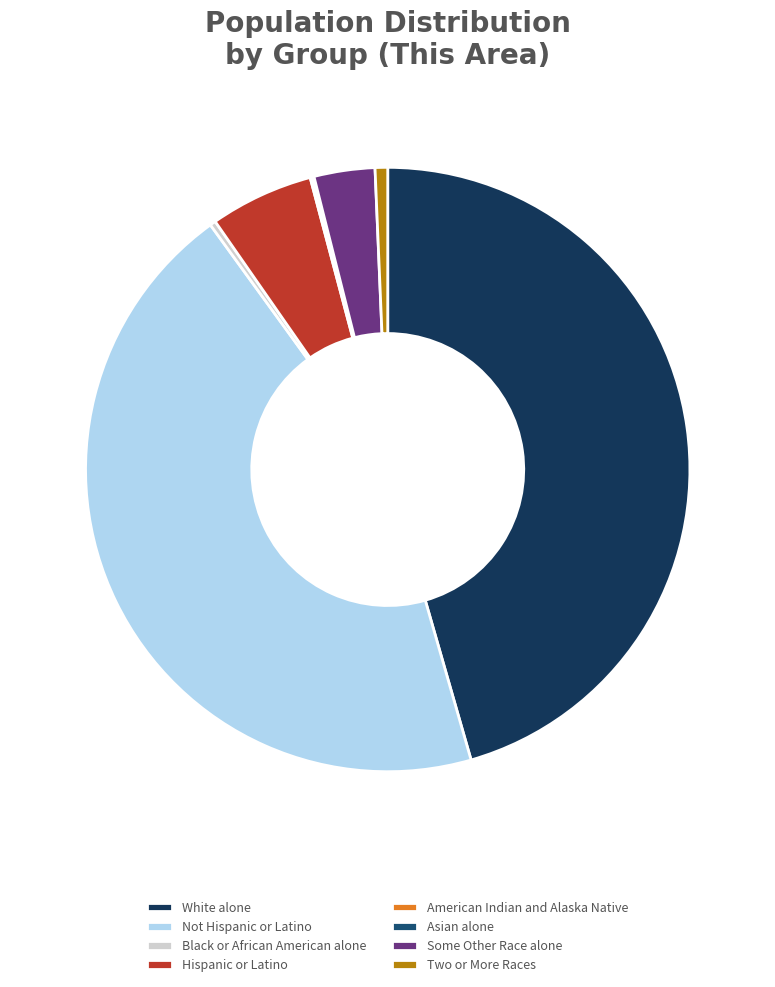

Rank the categories by value from highest to lowest.

White alone, Not Hispanic or Latino, Hispanic or Latino, Some Other Race alone, Two or More Races, Black or African American alone, American Indian and Alaska Native, Asian alone